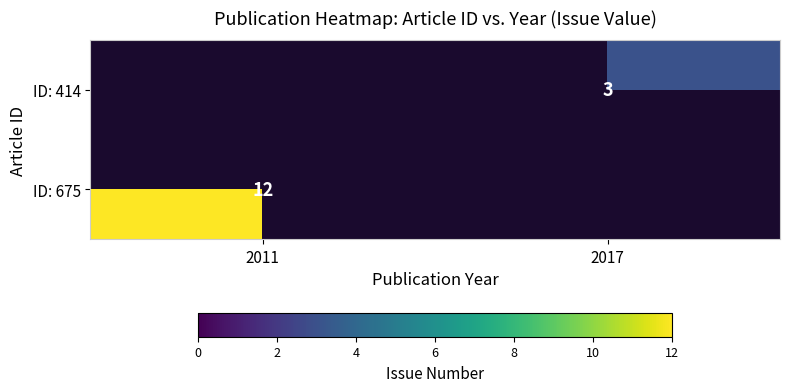

At which category is the sum across all series the highest?

2011